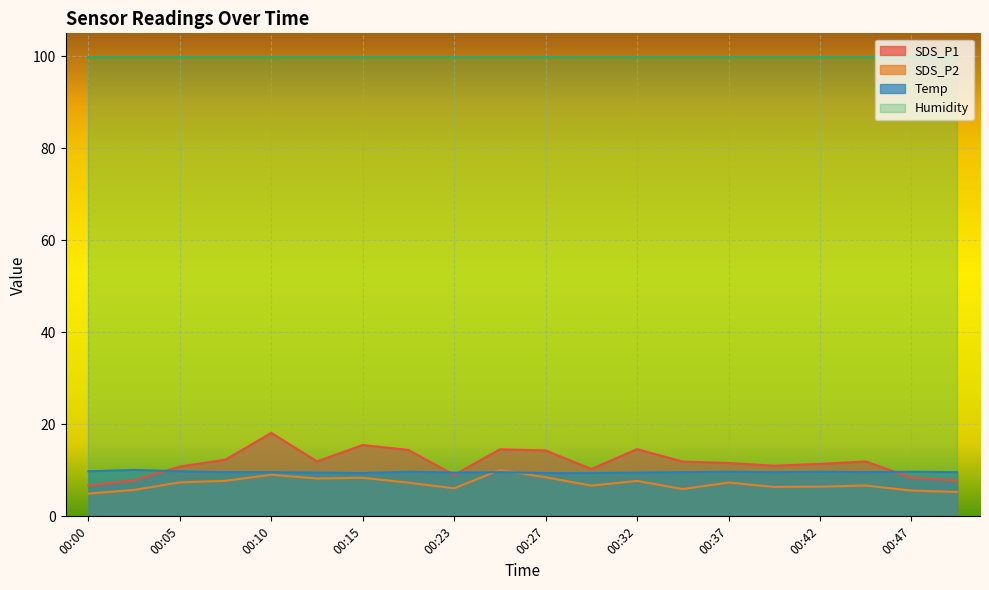

What value does the Temp series have at 00:35?

9.6